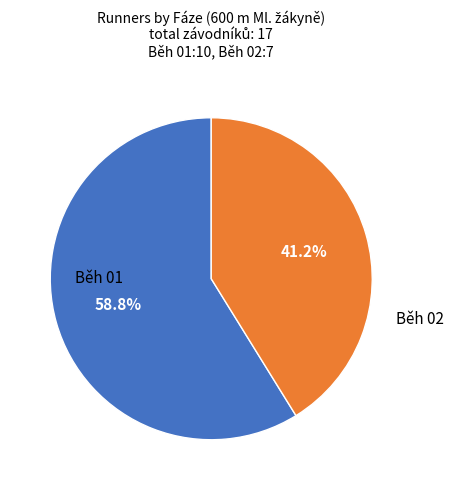

To the nearest percent, what is the average slice percentage?

50%